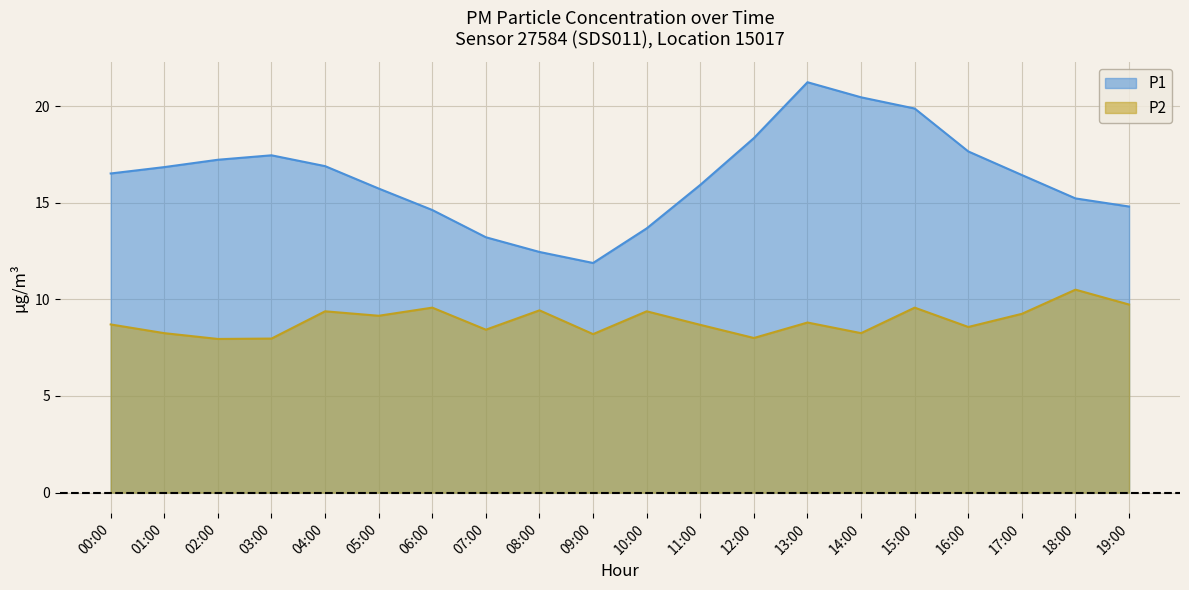

Which category has the lowest value in the P1 series?

09:00